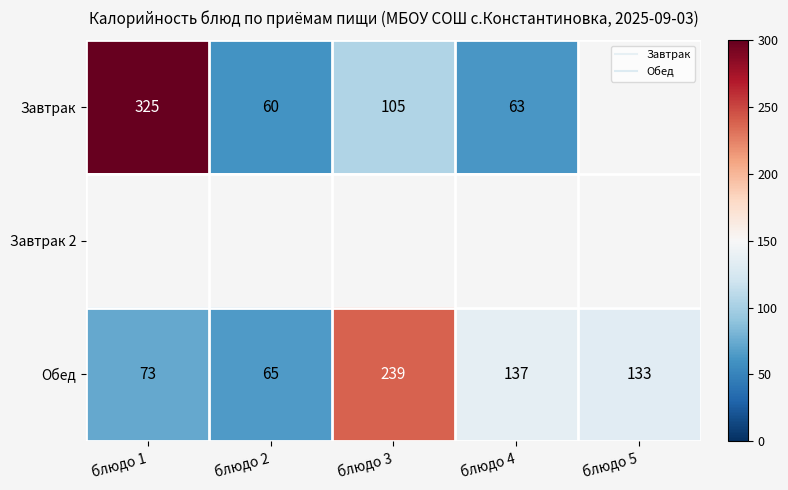

Which series has the largest total across all categories?

Обед